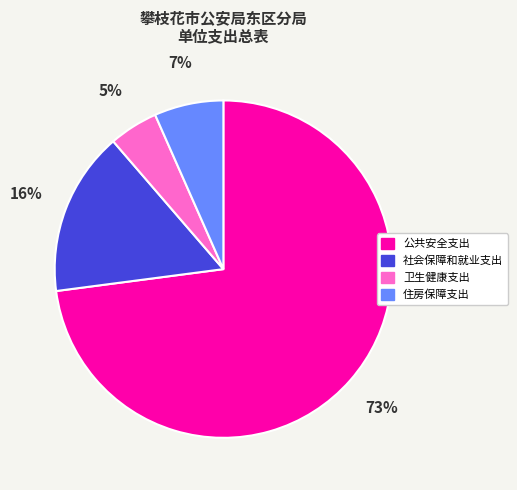

What is the majority slice?

公共安全支出